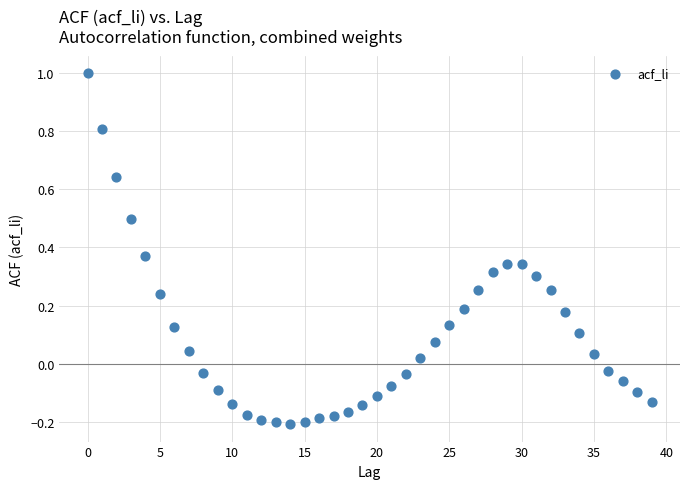

What is the range of Y values (max minus min)?

1.2